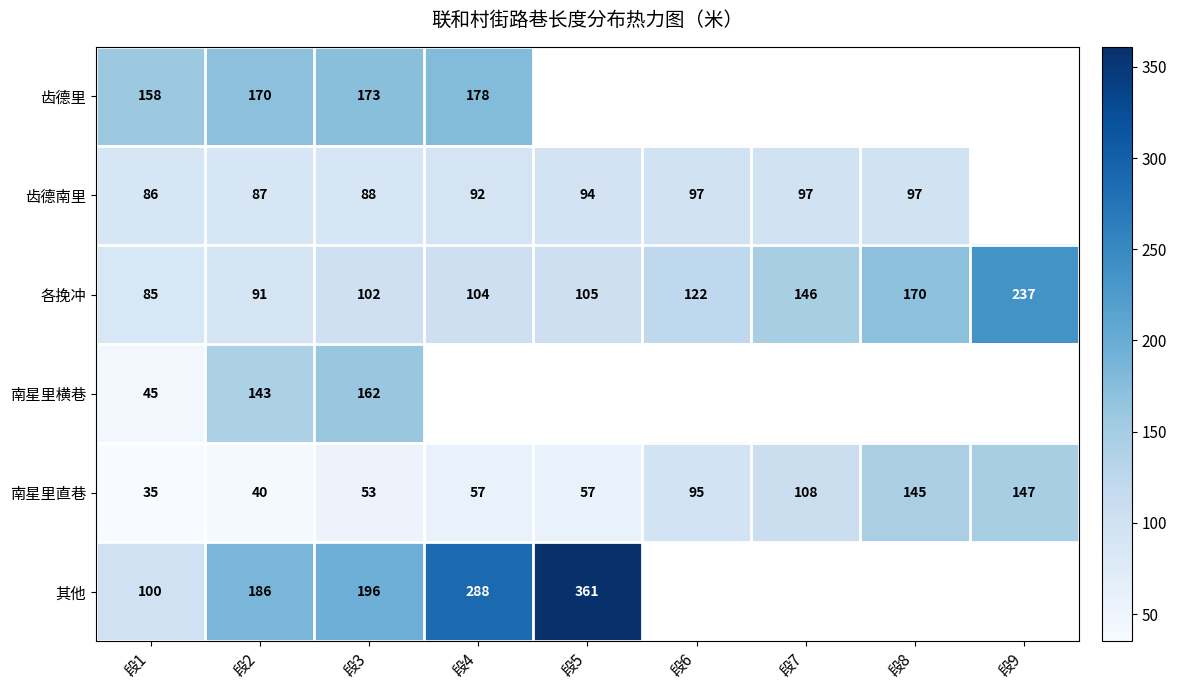

The 南星里直巷 series shows 136.5 at 段6. True or false?

False